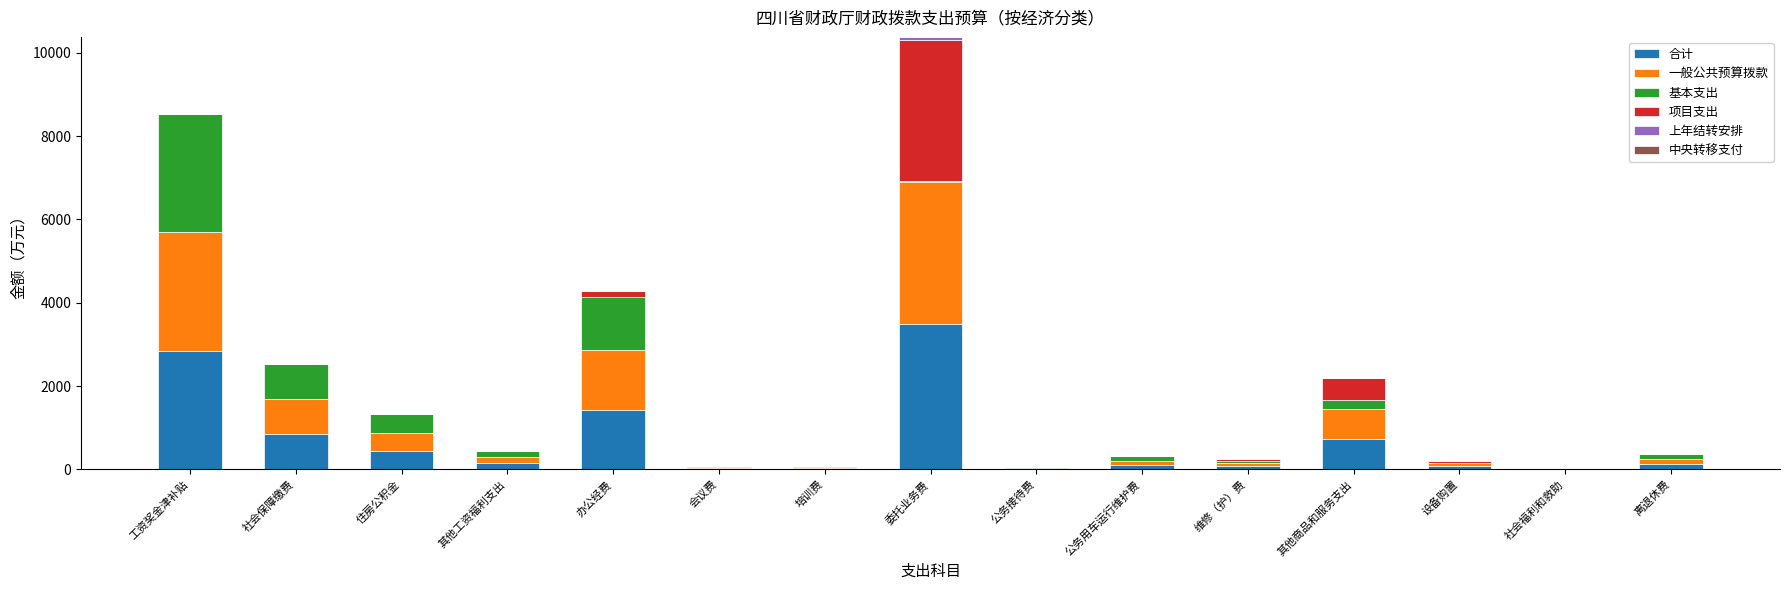

At which label does 合计 reach its peak?

委托业务费